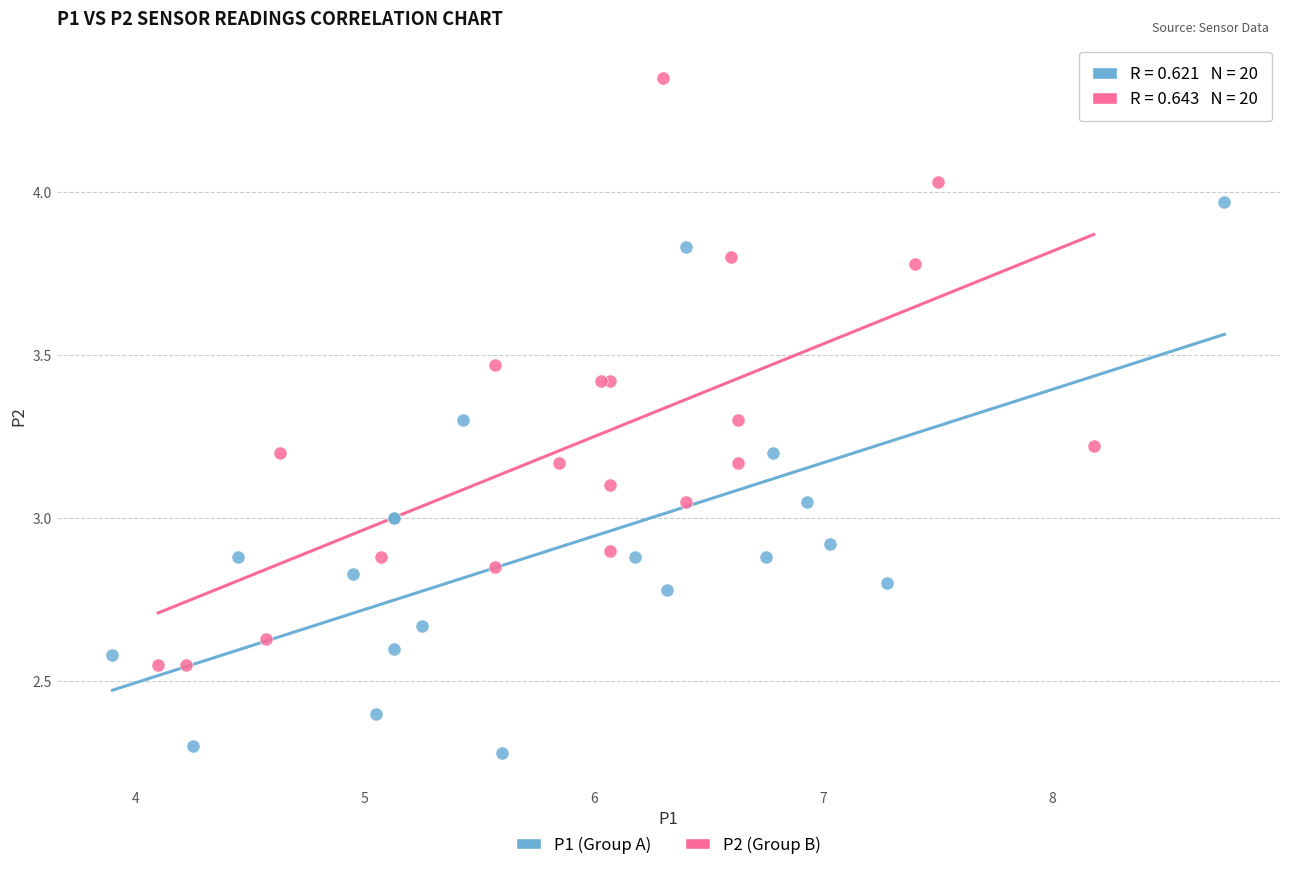

What are all the series names shown in the legend?

P1 (Group A), P2 (Group B)